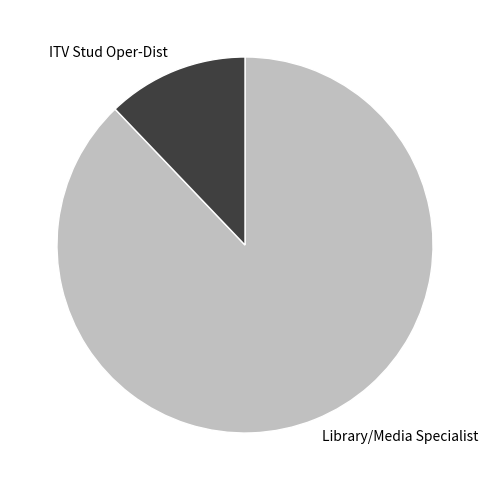

Is it true that ITV Stud Oper-Dist is 1% of the pie?

False